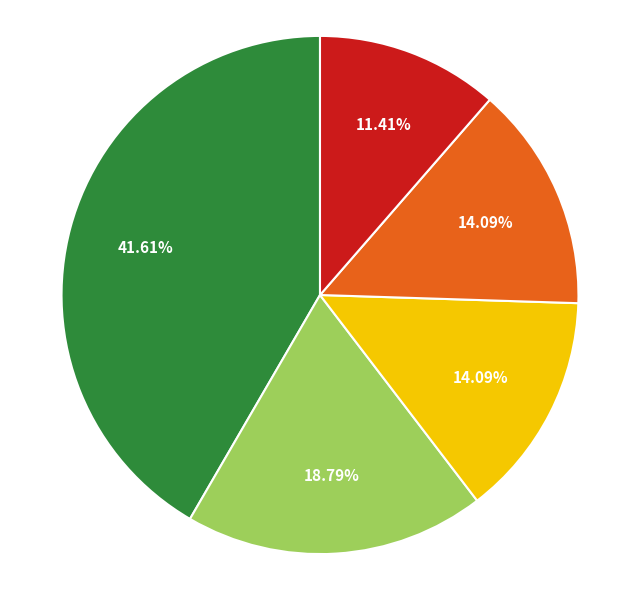

Is there any slice that represents more than half of the pie?

No